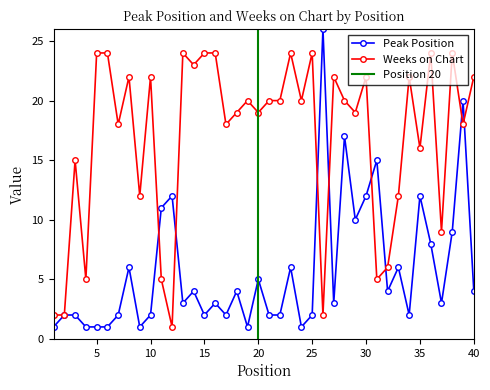

How many lines are shown in the chart?

2